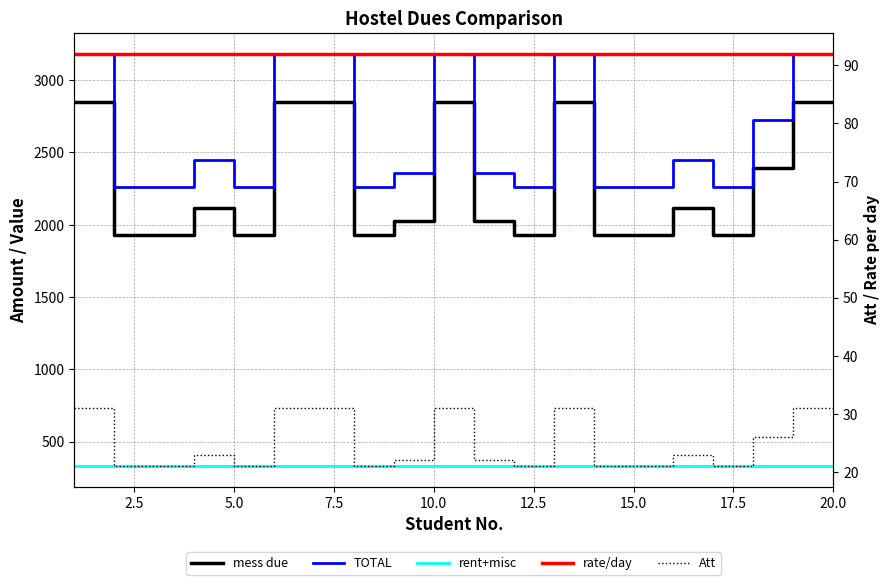

Count the Att values in the range 21 to 31.

20